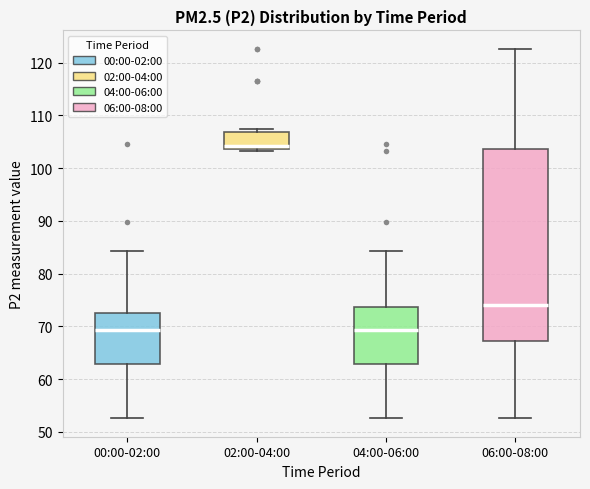

Which box is the tallest, from its lower edge to its upper edge?

06:00-08:00